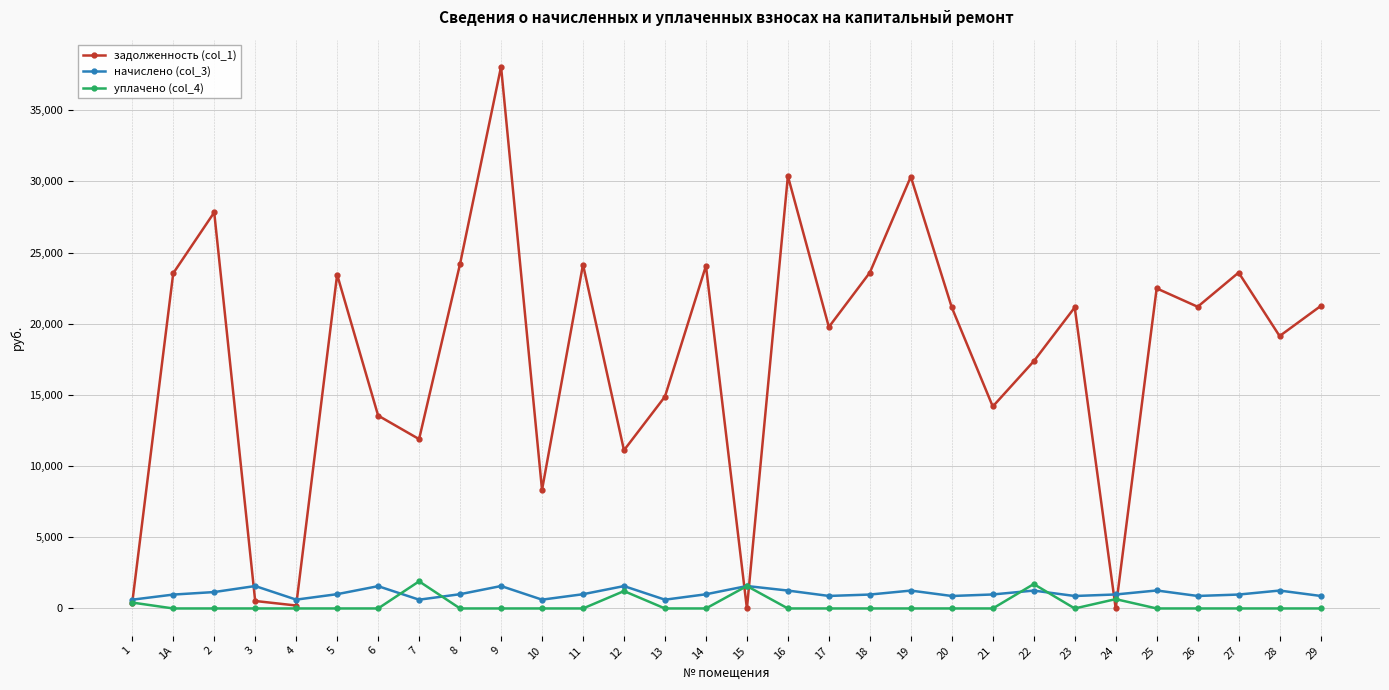

What are all the series names shown in the legend?

задолженность (col_1), начислено (col_3), уплачено (col_4)